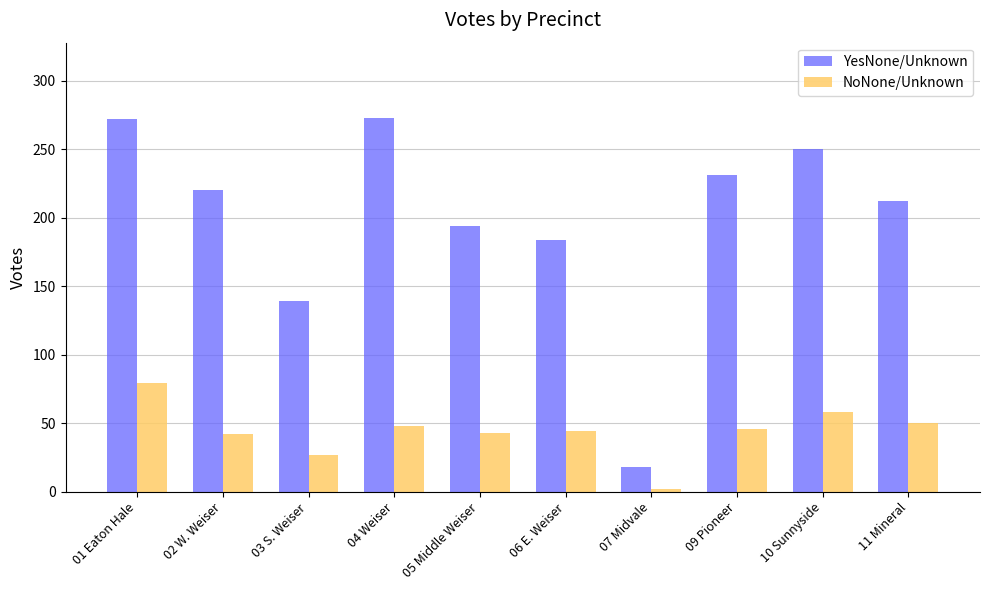

Is the value of YesNone/Unknown at 05 Middle Weiser greater than the value of NoNone/Unknown at 04 Weiser?

Yes